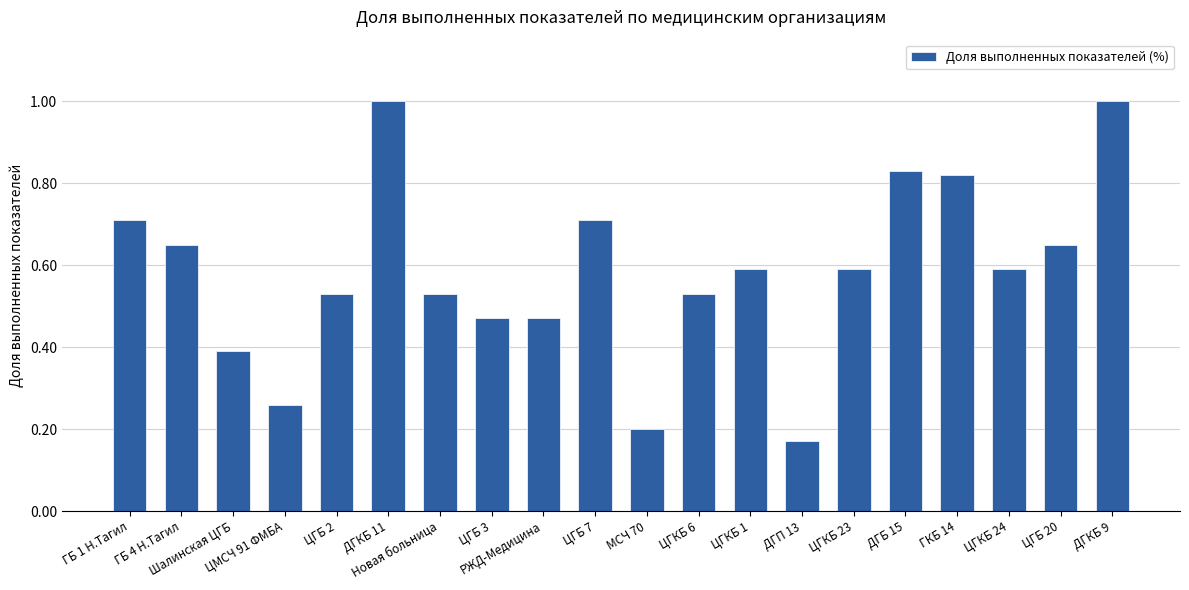

What is the greatest value displayed?

1.0